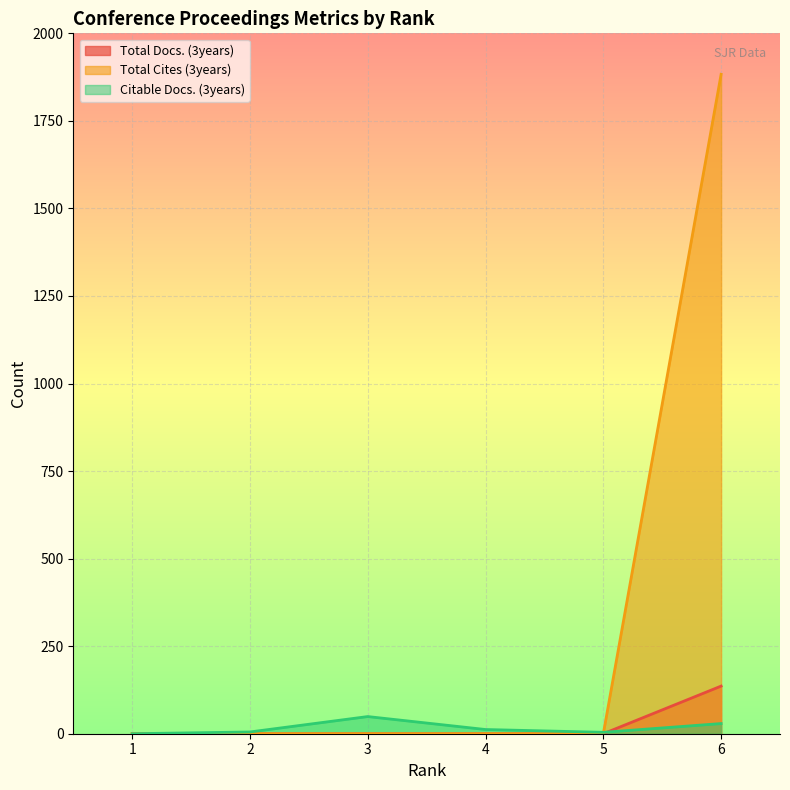

Rank the series at 6 from lowest to highest value.

Citable Docs. (3years), Total Docs. (3years), Total Cites (3years)